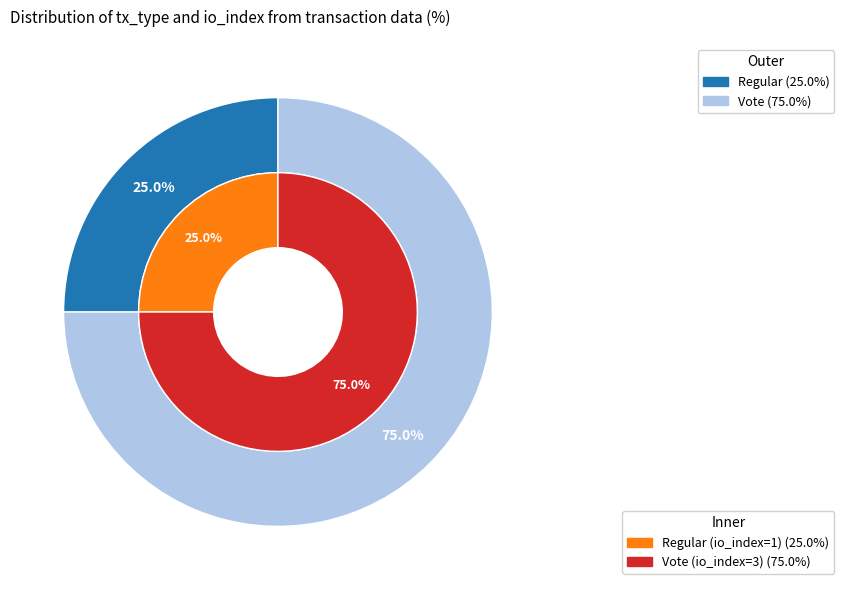

How many segments does this pie chart have?

2